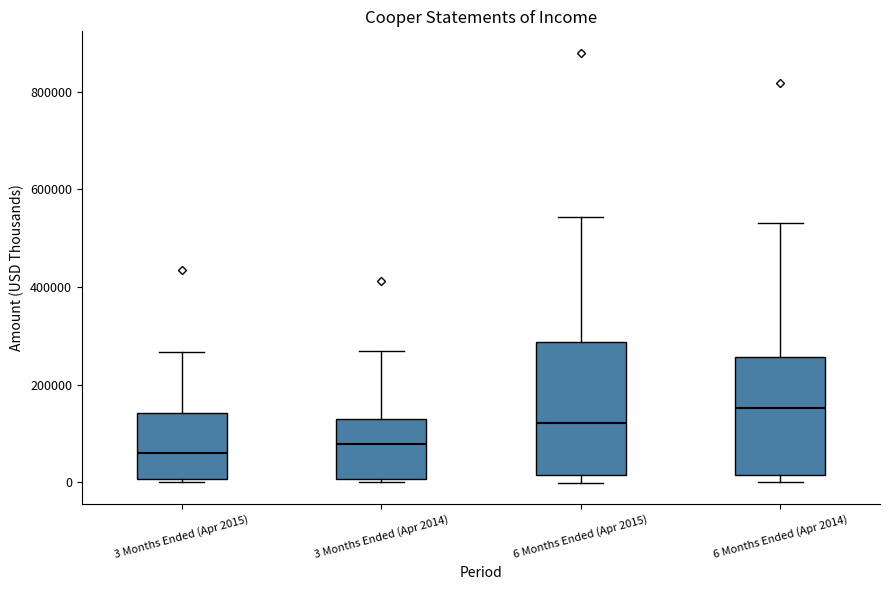

Reading left to right, read every box against the y-axis: the position of its median line, the range the box covers, and the ends of its whiskers. The values are not printed on the chart, so give them approximately, as read against the axis.

3 Months Ended (Apr 2015): median 60000, box 0 to 140000, whiskers 0 (just below the box's lower edge) to 260000
3 Months Ended (Apr 2014): median 80000, box 0 to 140000, whiskers 0 (just below the box's lower edge) to 260000
6 Months Ended (Apr 2015): median 120000, box 20000 to 280000, whiskers 0 to 540000
6 Months Ended (Apr 2014): median 160000, box 20000 to 260000, whiskers 0 to 540000